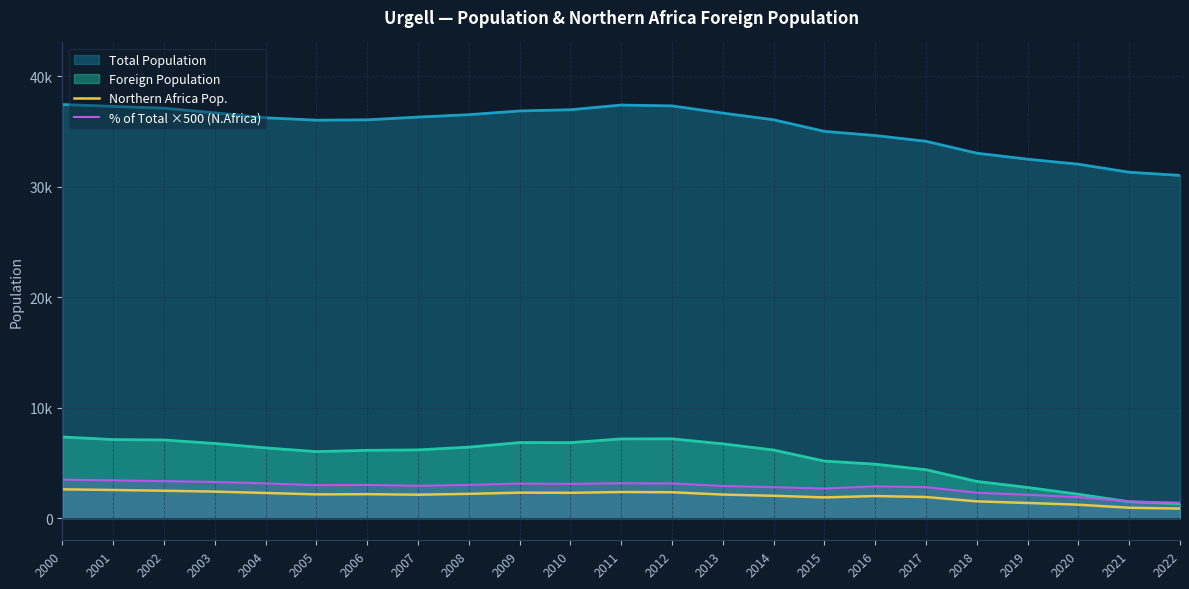

What is the average value of the Northern Africa Pop. series?

2010